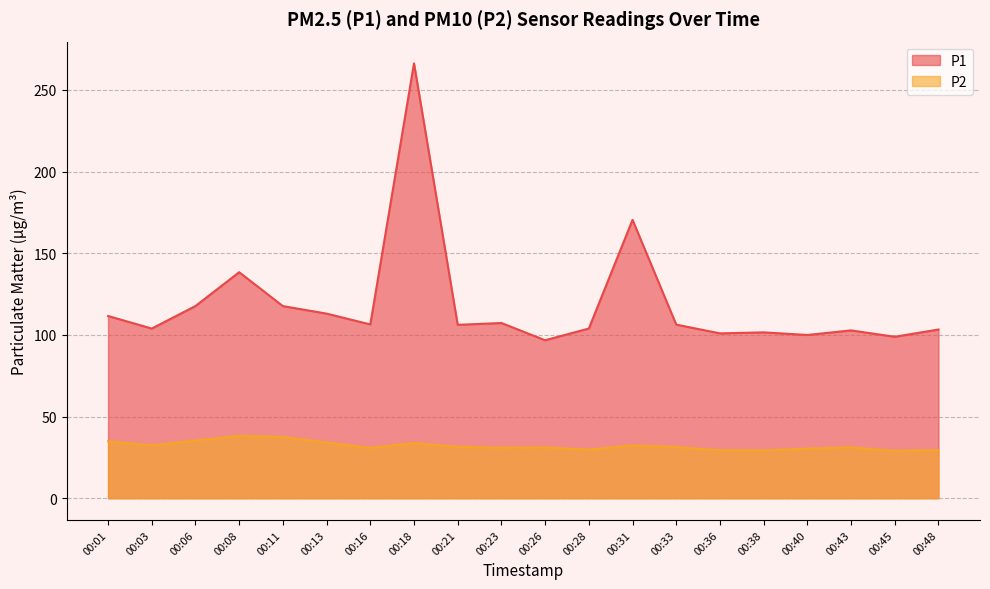

True or false: P1 and P2 intersect in this chart.

False